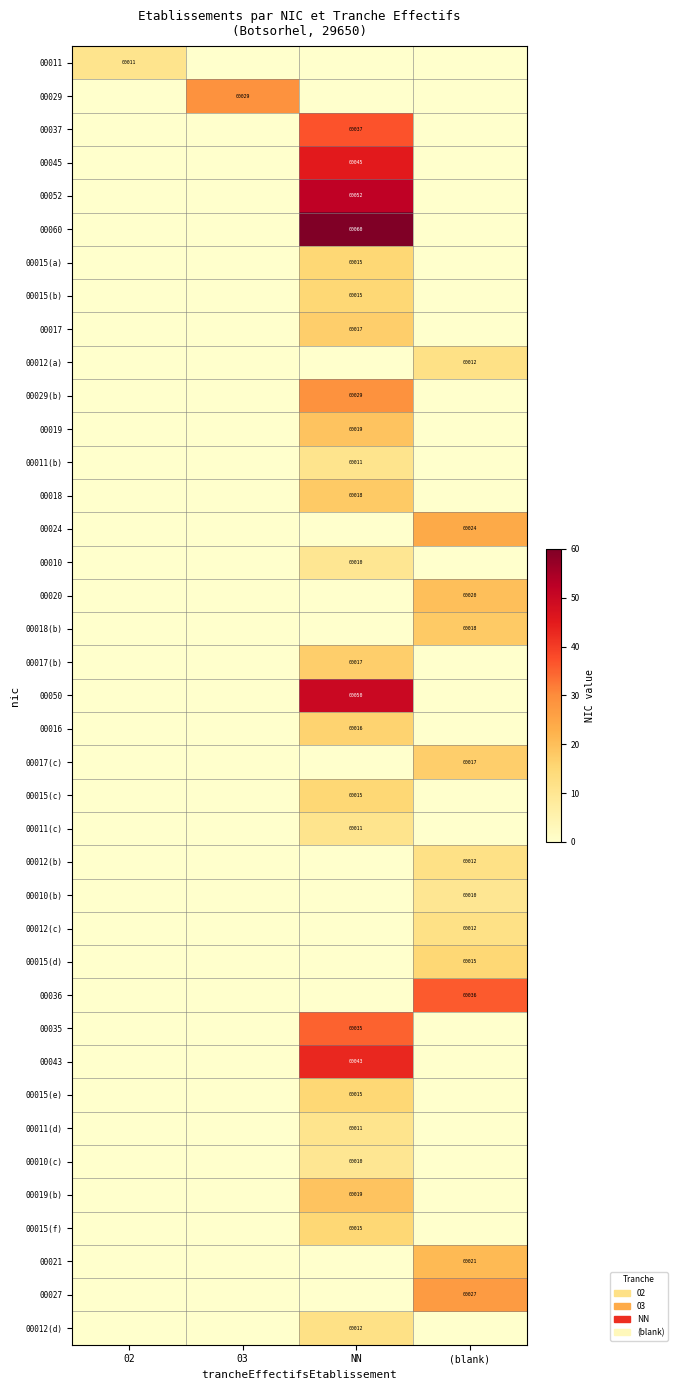

How many distinct data groups are displayed?

39